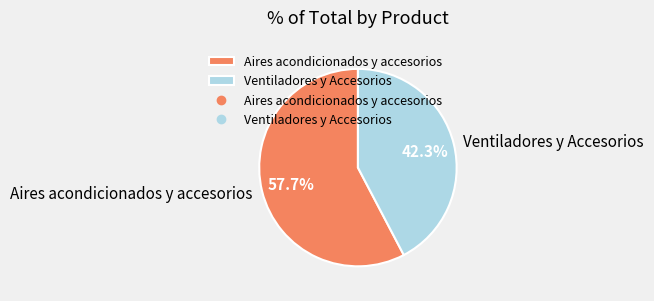

Combined, what portion of the pie is Aires acondicionados y accesorios and Ventiladores y Accesorios?

100.0%